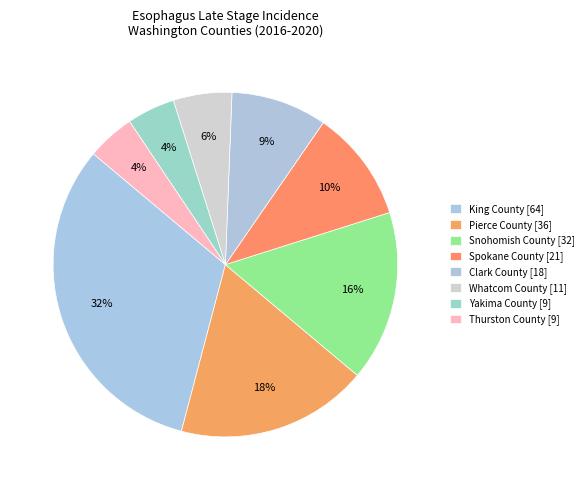

How many slices are in this pie chart?

8